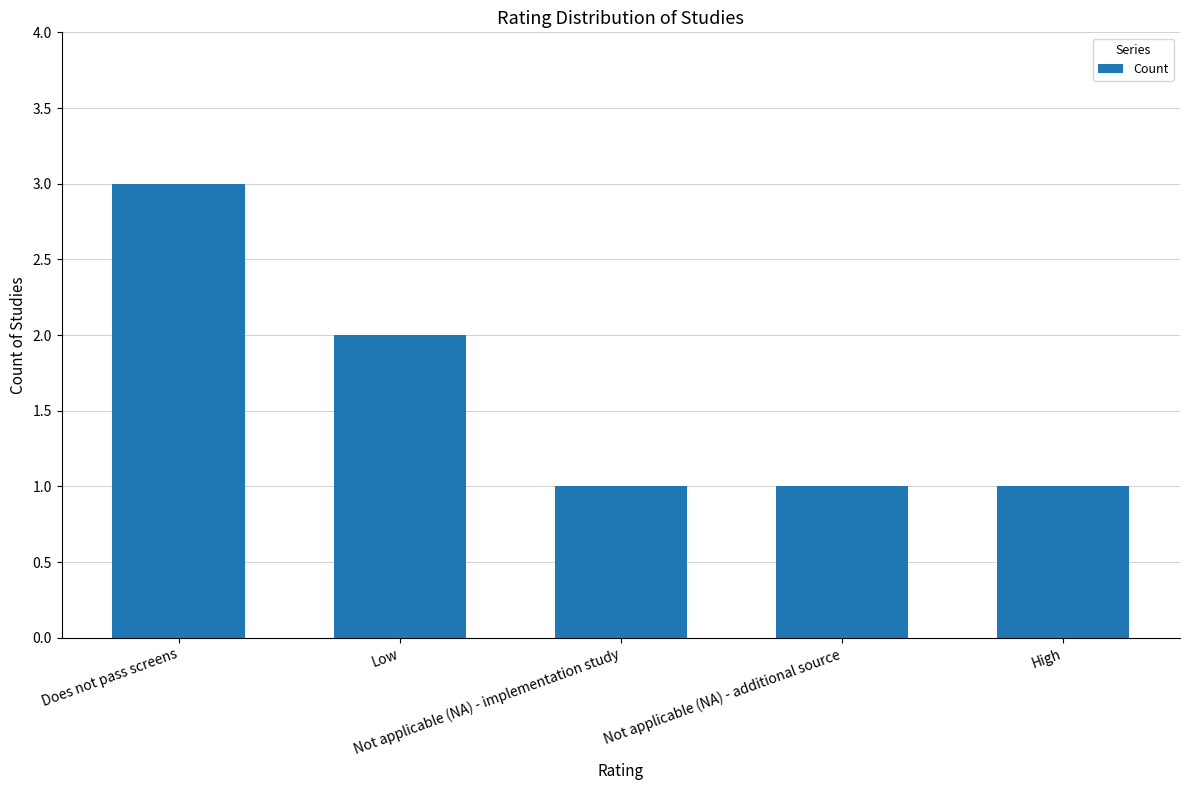

True or false: the data shows 3 at Does not pass screens.

True